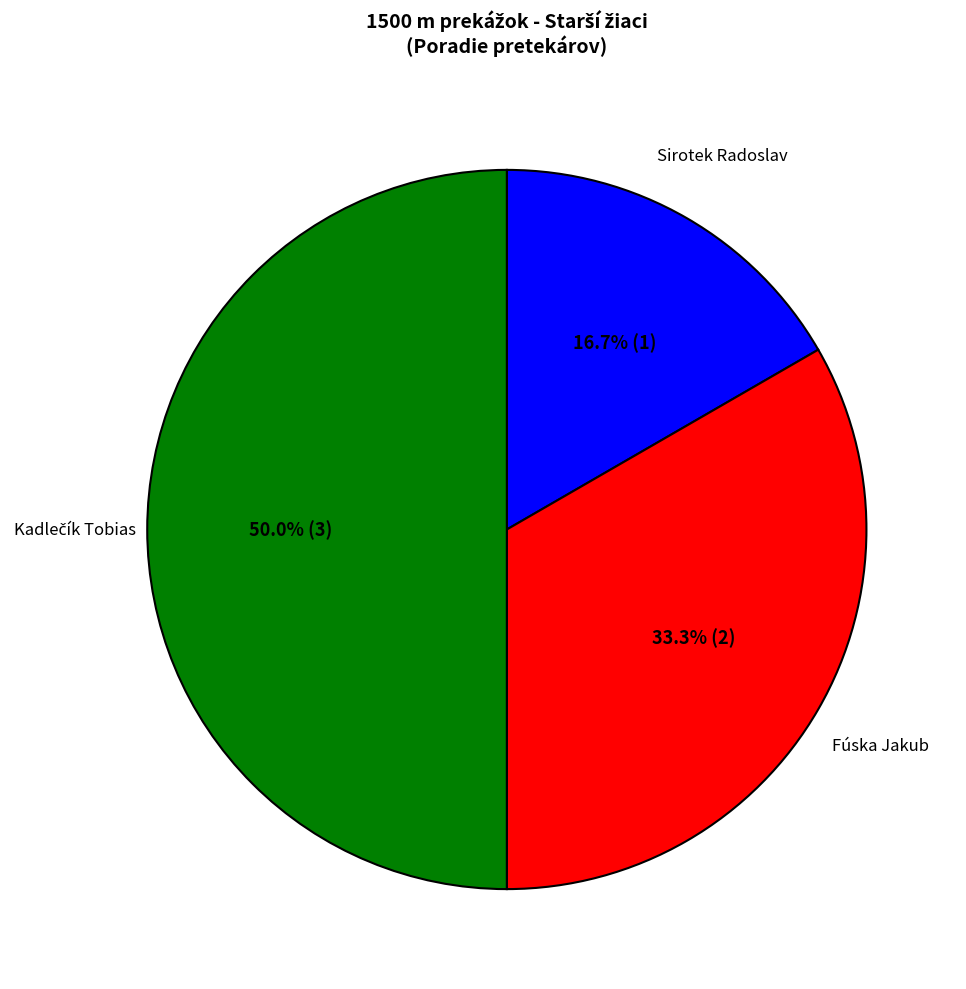

How many segments does this pie chart have?

3